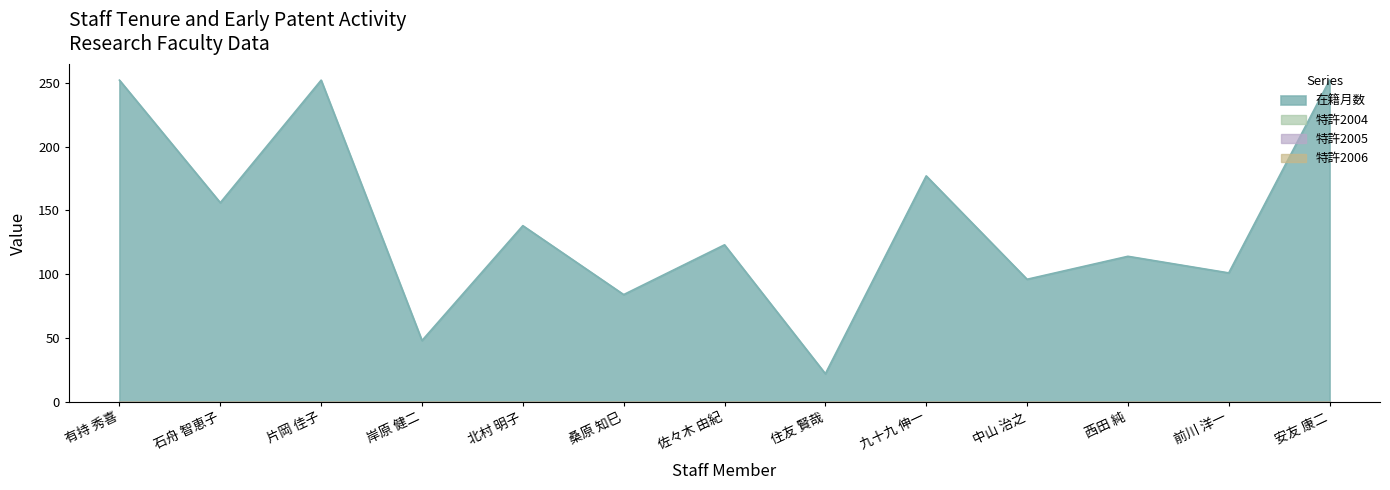

True or false: 在籍月数 has more than 0 interior local peaks.

True